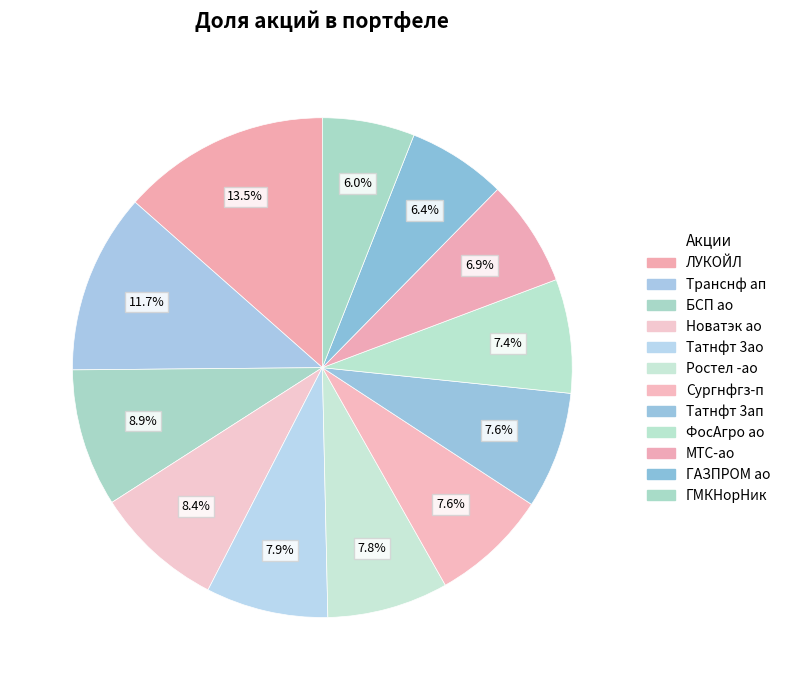

What is the largest slice in the pie chart?

ЛУКОЙЛ